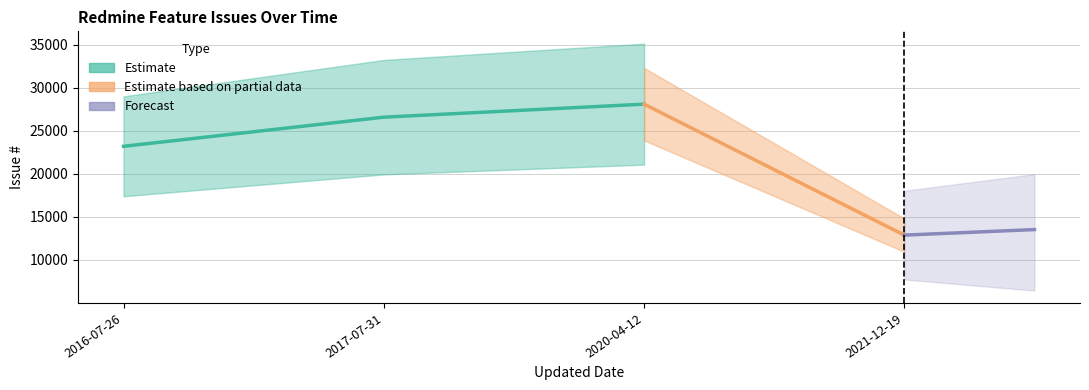

List the labels in order of value, largest first.

2020-04-12, 2017-07-31, 2016-07-26, 2021-12-19